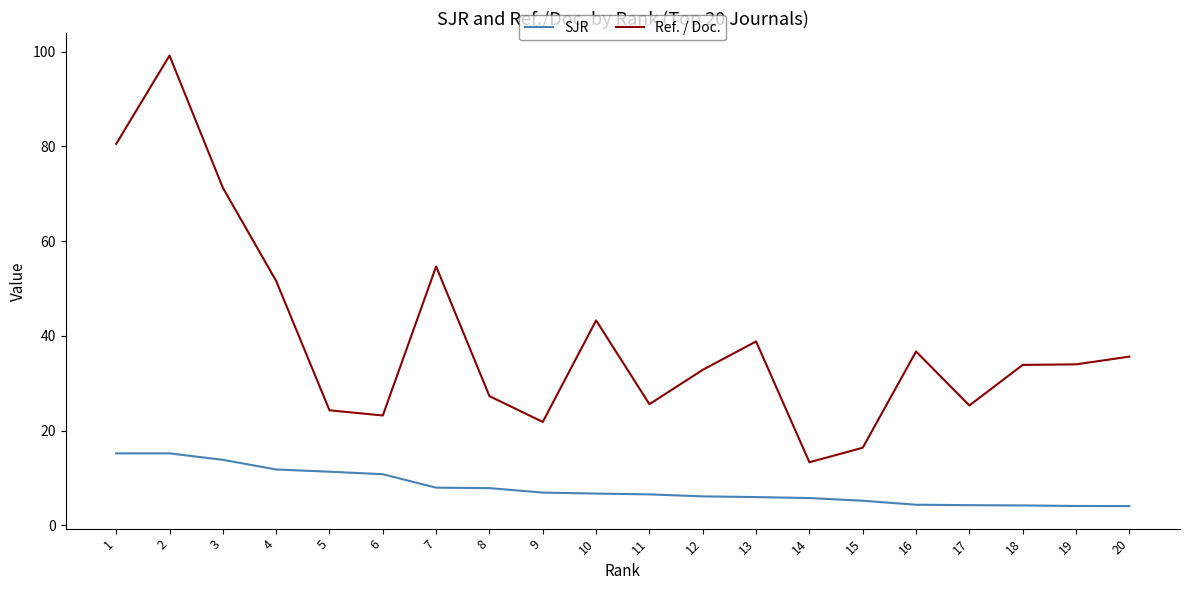

What is the lowest value of the Ref. / Doc. series?

13.3